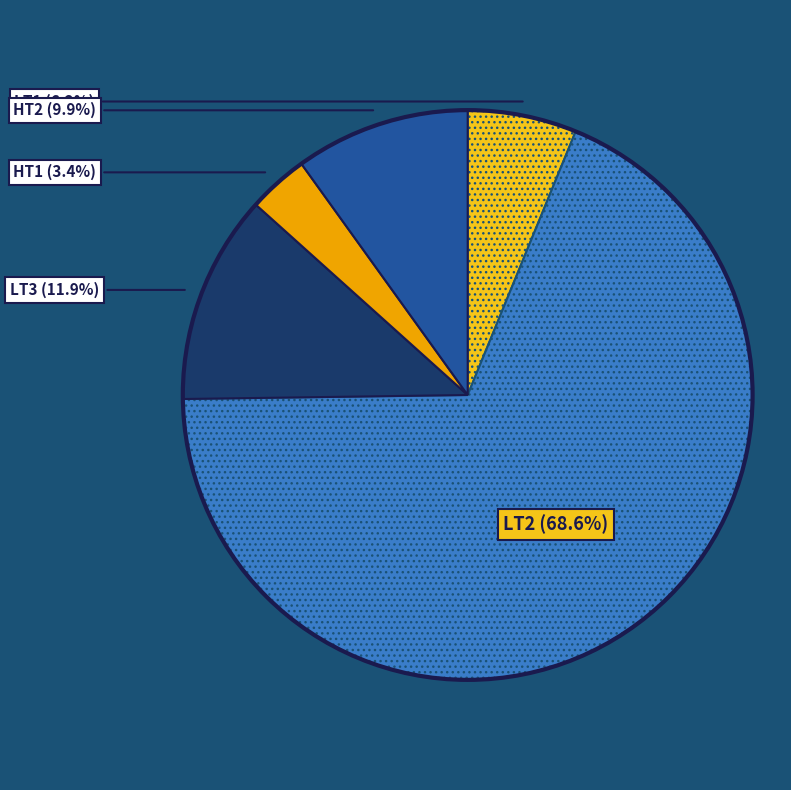

Is there any slice that represents more than half of the pie?

Yes